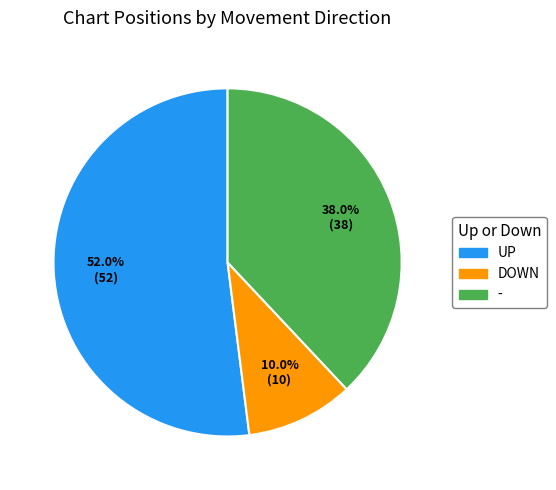

Is there a majority slice in this chart?

Yes